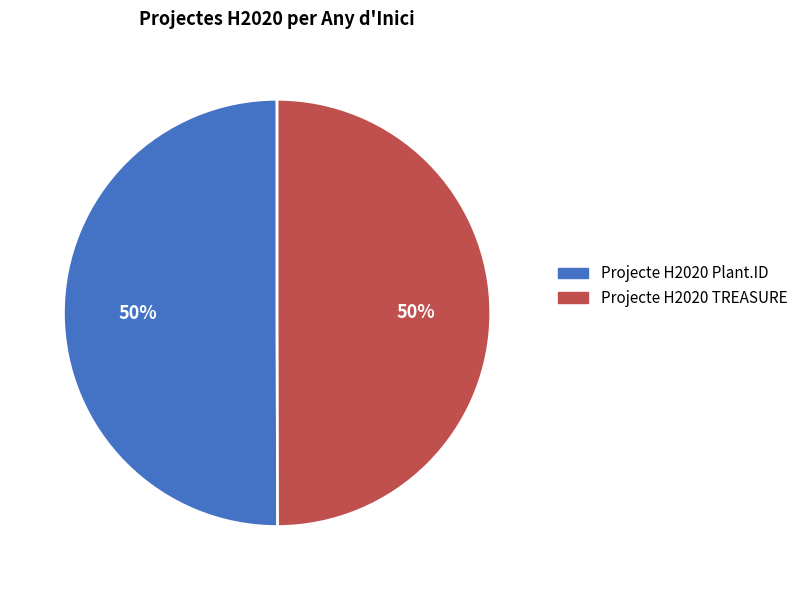

To the nearest percent, what is the average slice percentage?

50%